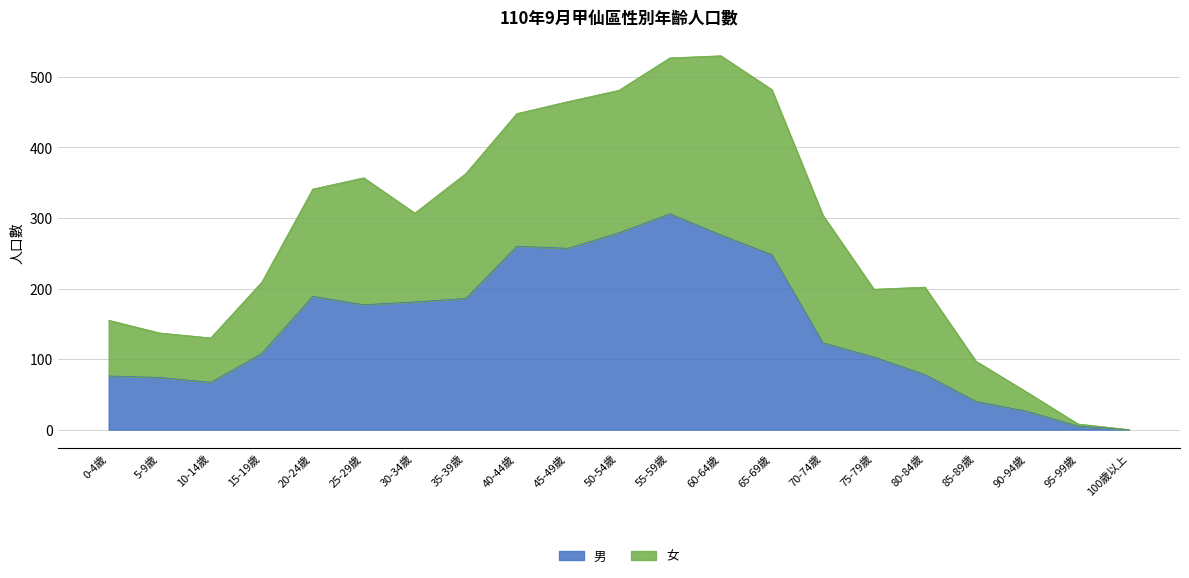

At which label does 男 reach its peak?

55-59歲